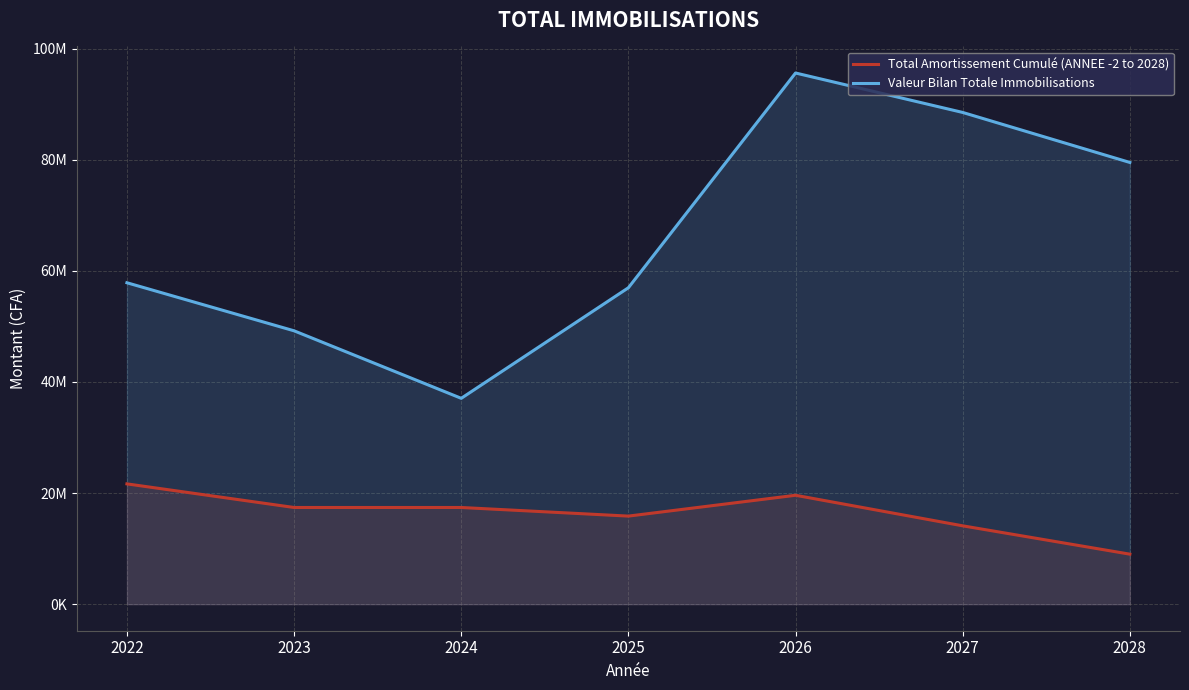

What are all the series names shown in the legend?

Total Amortissement Cumulé (ANNEE -2 to 2028), Valeur Bilan Totale Immobilisations